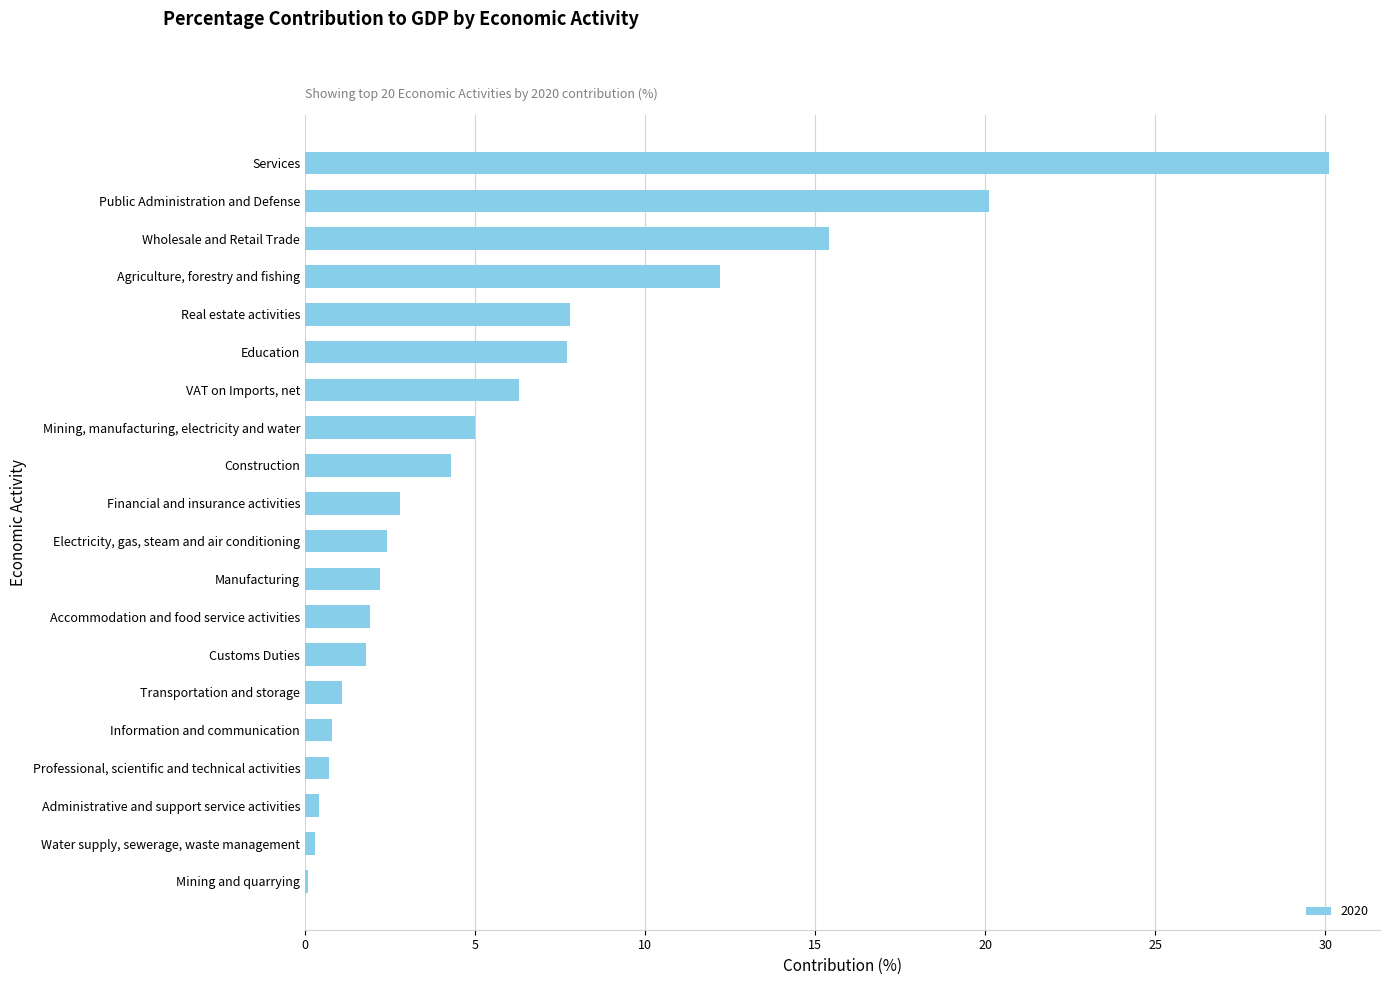

The value at Electricity, gas, steam and air conditioning is 2.4. True or false?

True